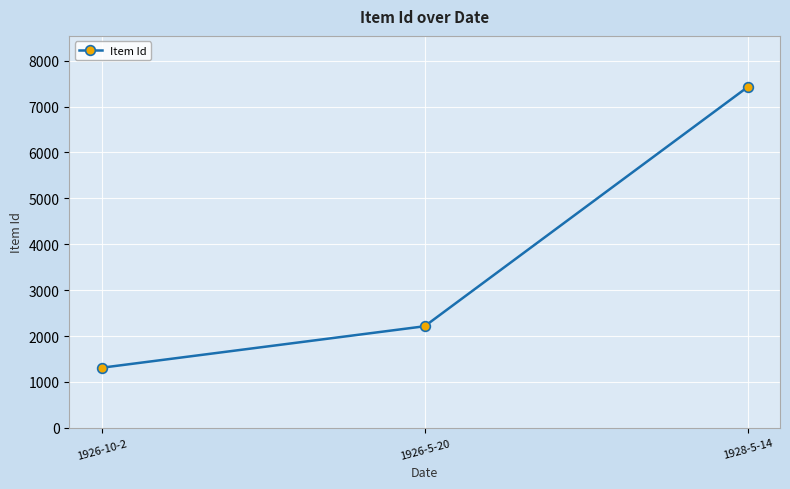

What is the difference between the values at 1926-10-2 and 1926-5-20?

904